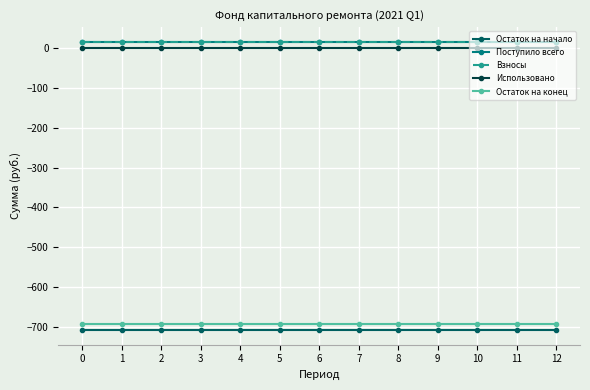

Which series has the widest spread of values?

Остаток на начало